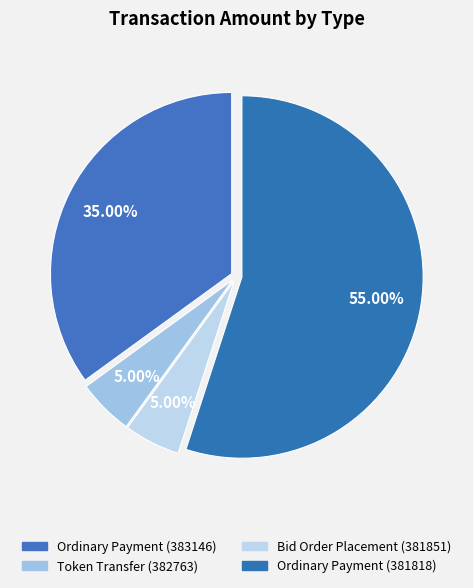

How many segments does this pie chart have?

4